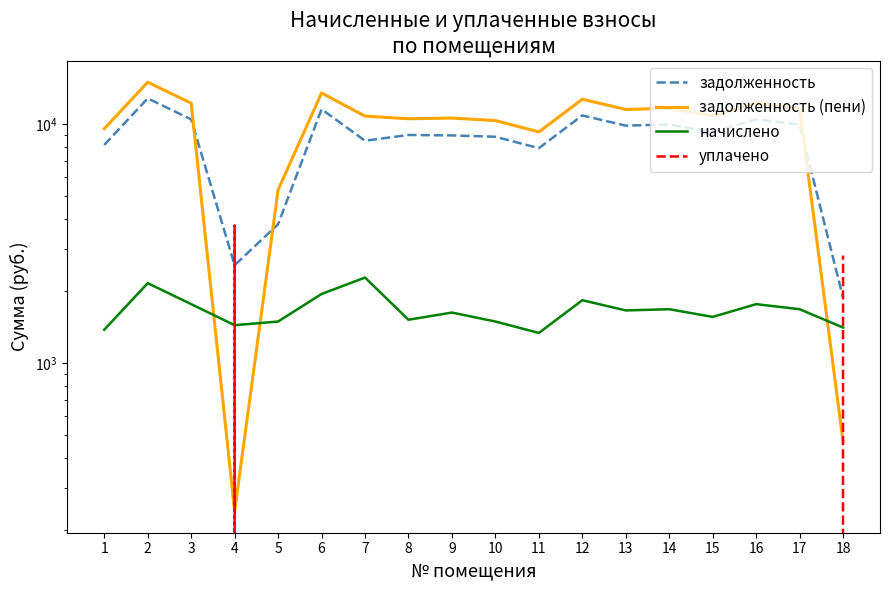

What is the difference between the maximum and minimum values in the задолженность series?

10927.2